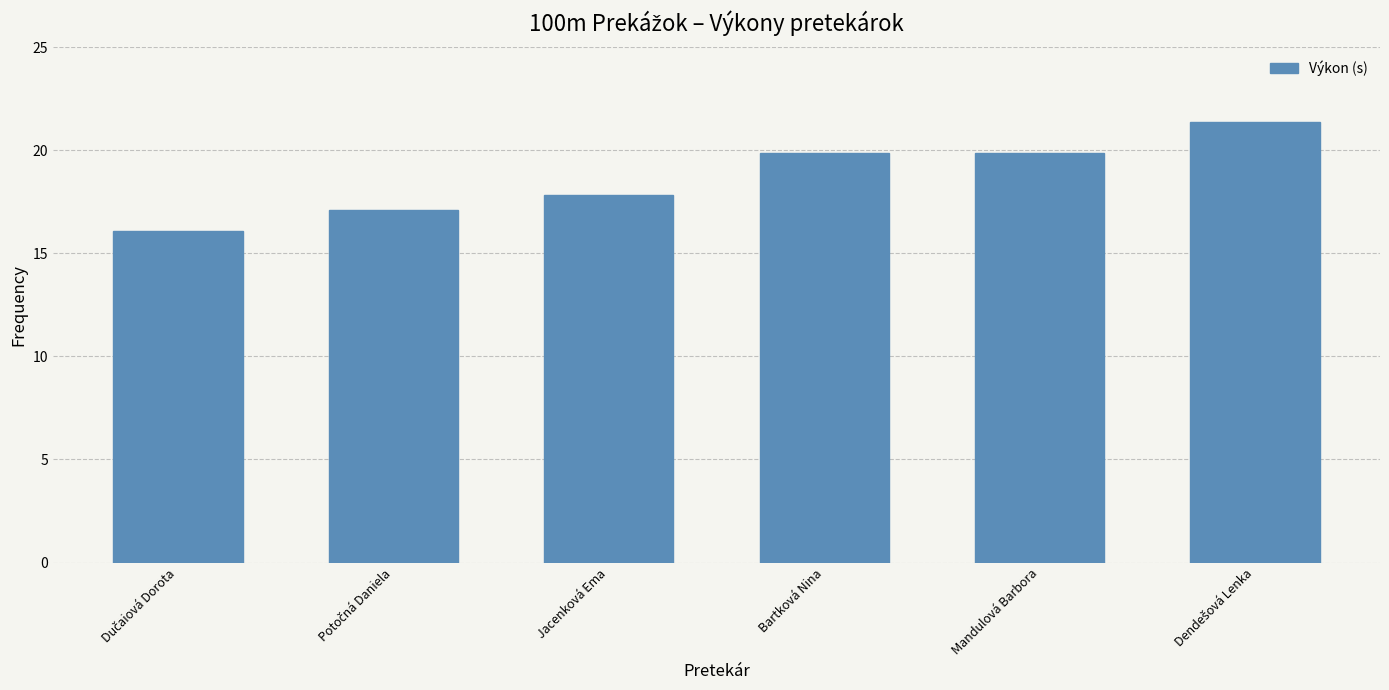

The value at Mandulová Barbora is 19.9. True or false?

True